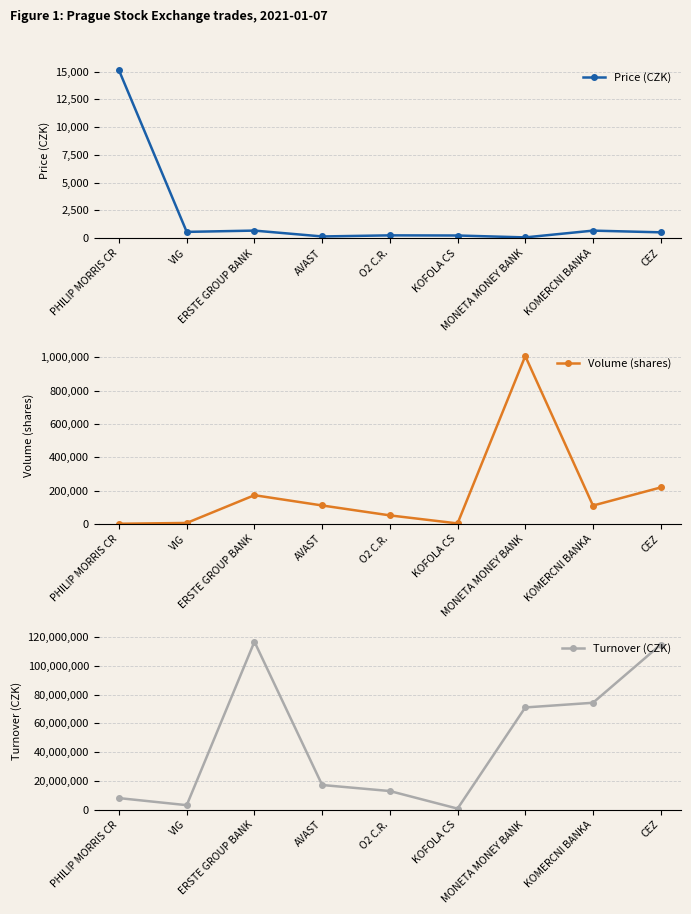

List the labels in order of Volume (shares) value, largest first.

MONETA MONEY BANK, CEZ, ERSTE GROUP BANK, AVAST, KOMERCNI BANKA, O2 C.R., VIG, KOFOLA CS, PHILIP MORRIS CR